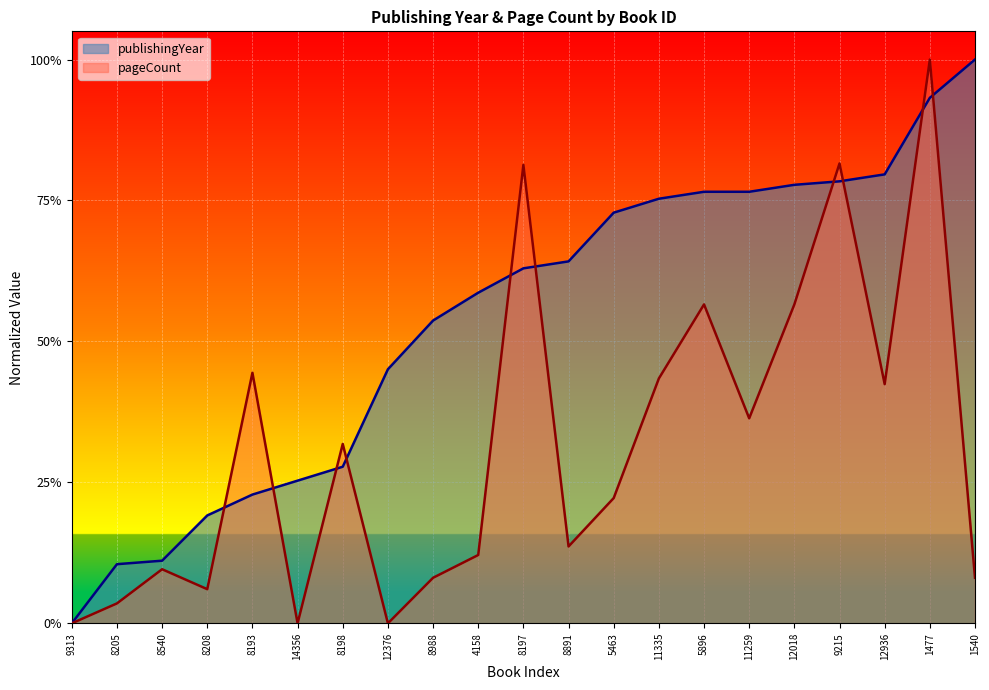

At how many categories does at least one series exceed 0?

20